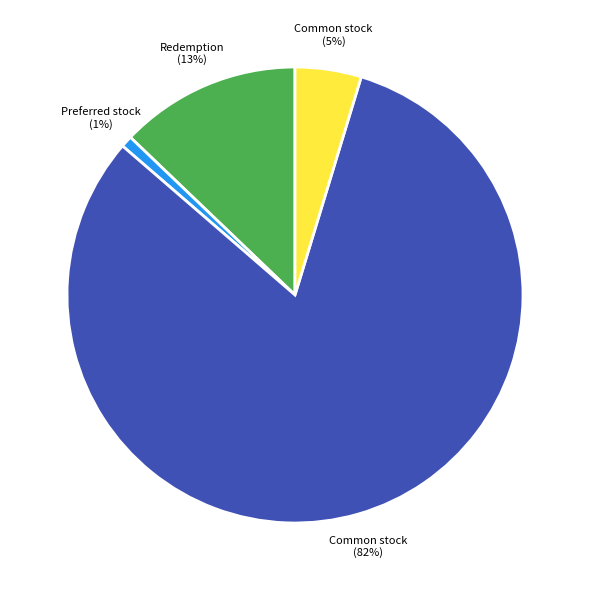

To the nearest percent, what is the average slice percentage?

25%